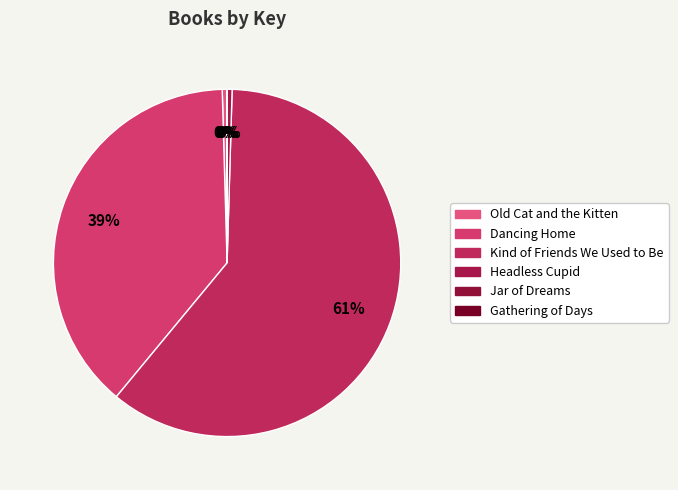

Count the number of slices in the pie.

6